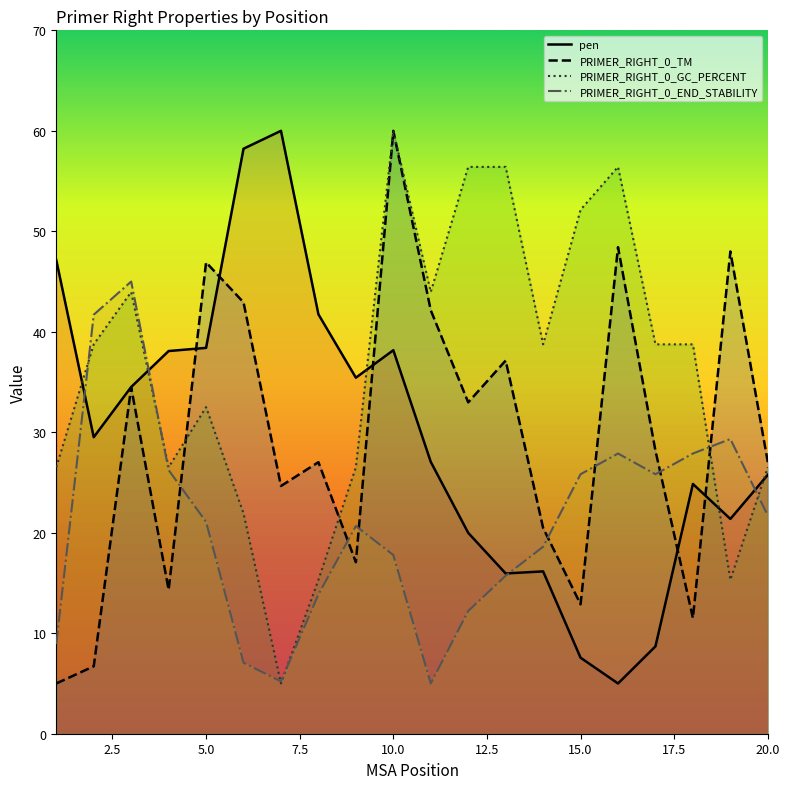

At which category is the sum across all series the highest?

10